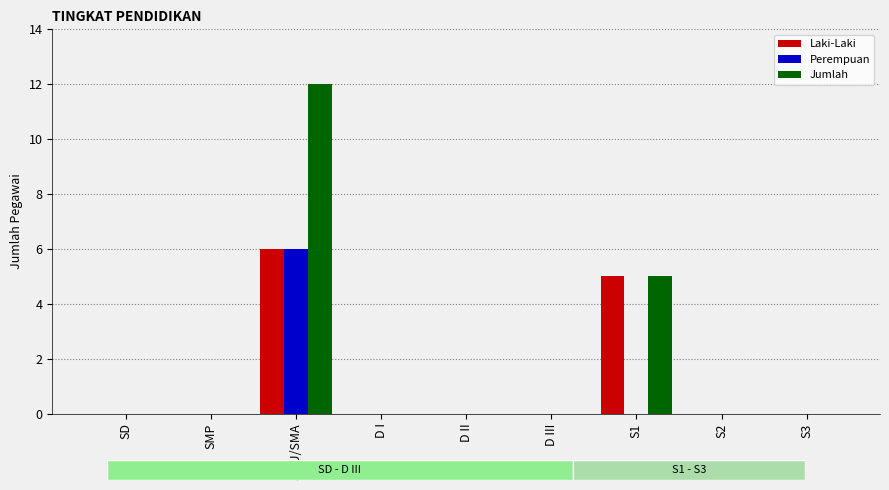

Is the value of Laki-Laki at SMU/SMA greater than the value of Jumlah at SD?

Yes